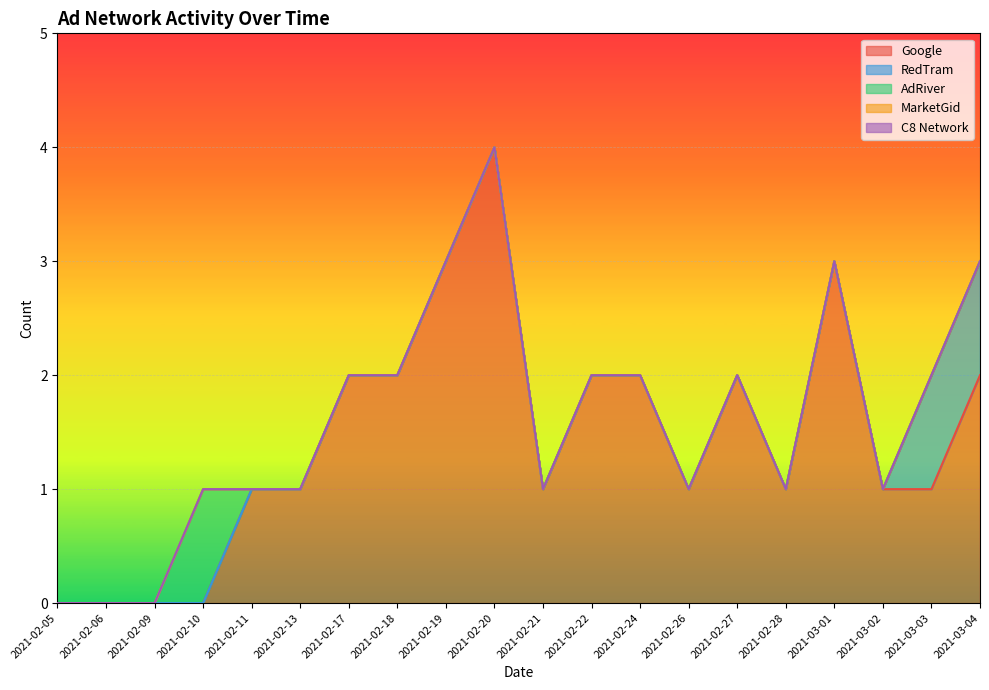

Does the chart display data point markers on the line(s)?

No